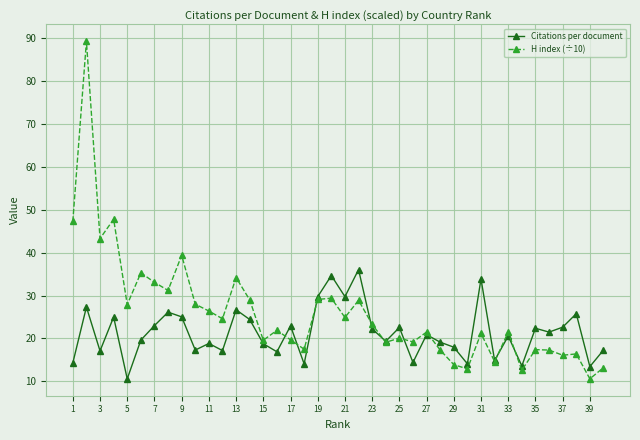

Is this an area chart (filled region under the line)?

No